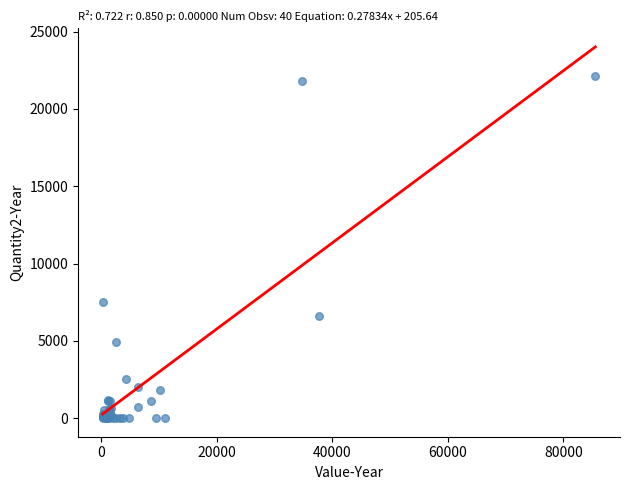

What Y value in the scatter plot is closest to 11065?

7500